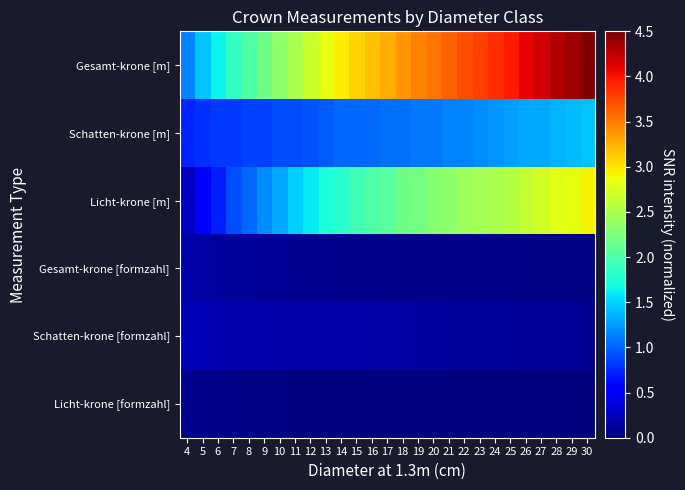

Which has a higher value, 12 or 20?

20